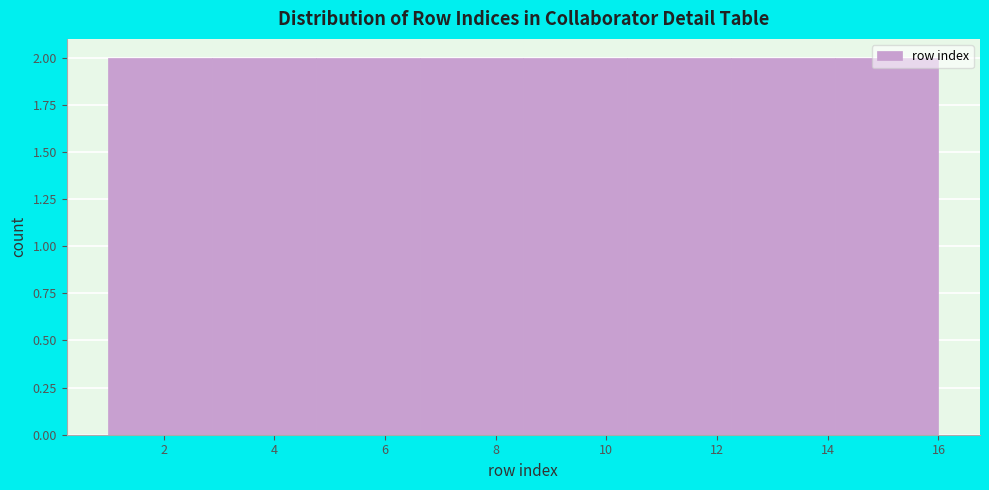

What is the height of the bar covering 4.8 to 6.6 on the x-axis? Neither the bar edges nor the heights are printed on the chart, so give them approximately, as read against the axes.

2